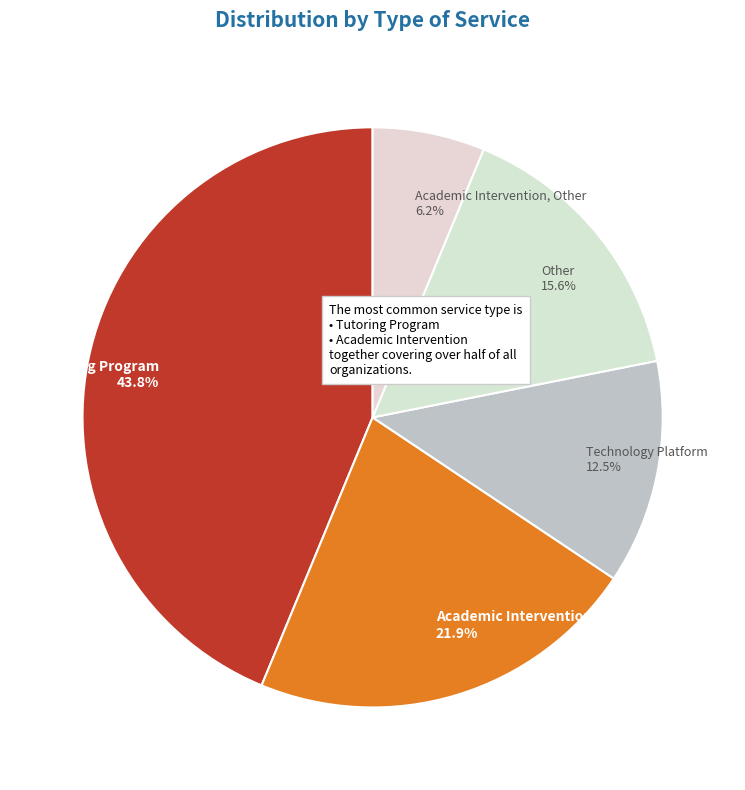

What is the largest slice in the pie chart?

Tutoring Program 43.8%